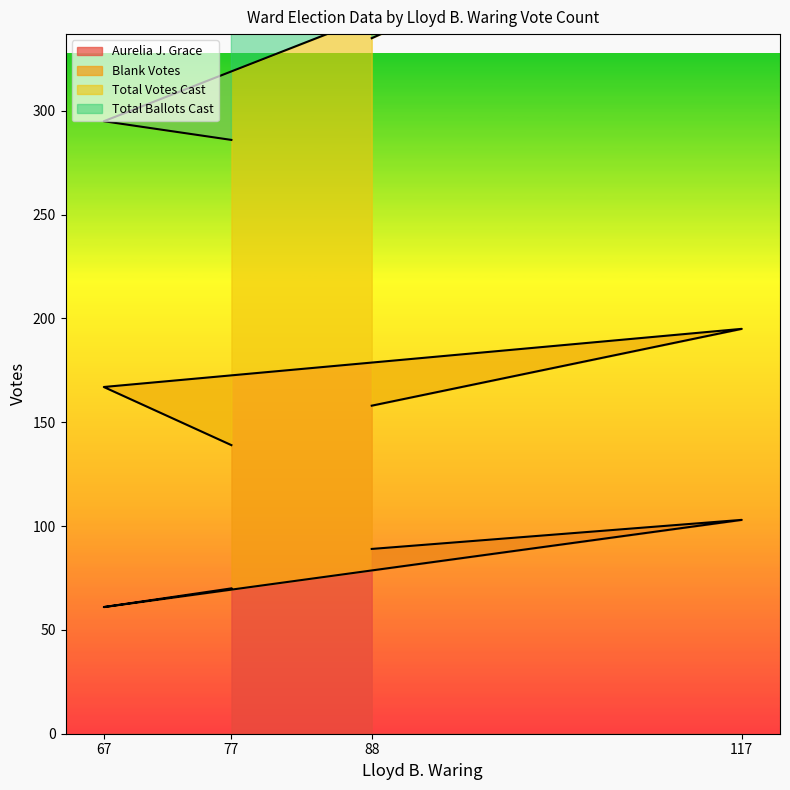

True or false: Aurelia J. Grace has a value of 103 at 117.

True